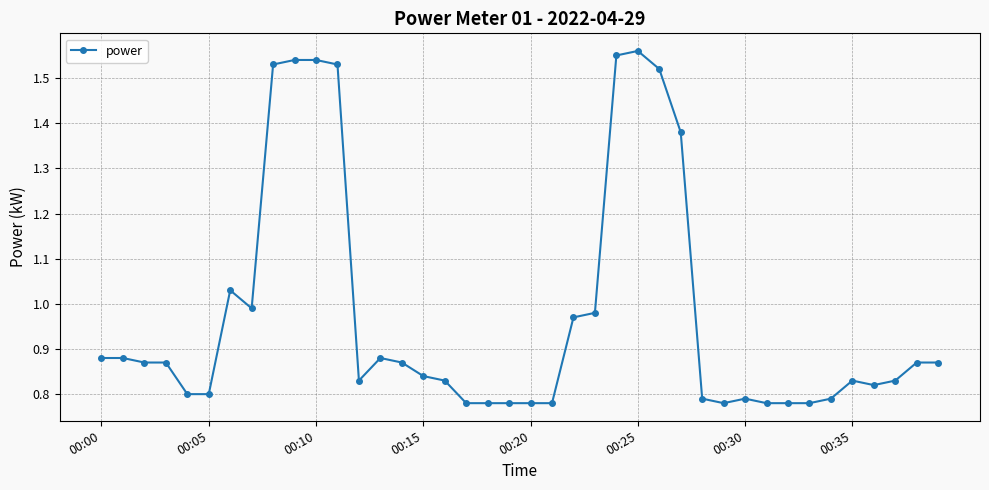

True or false: the data has more than 1 interior local peaks.

True